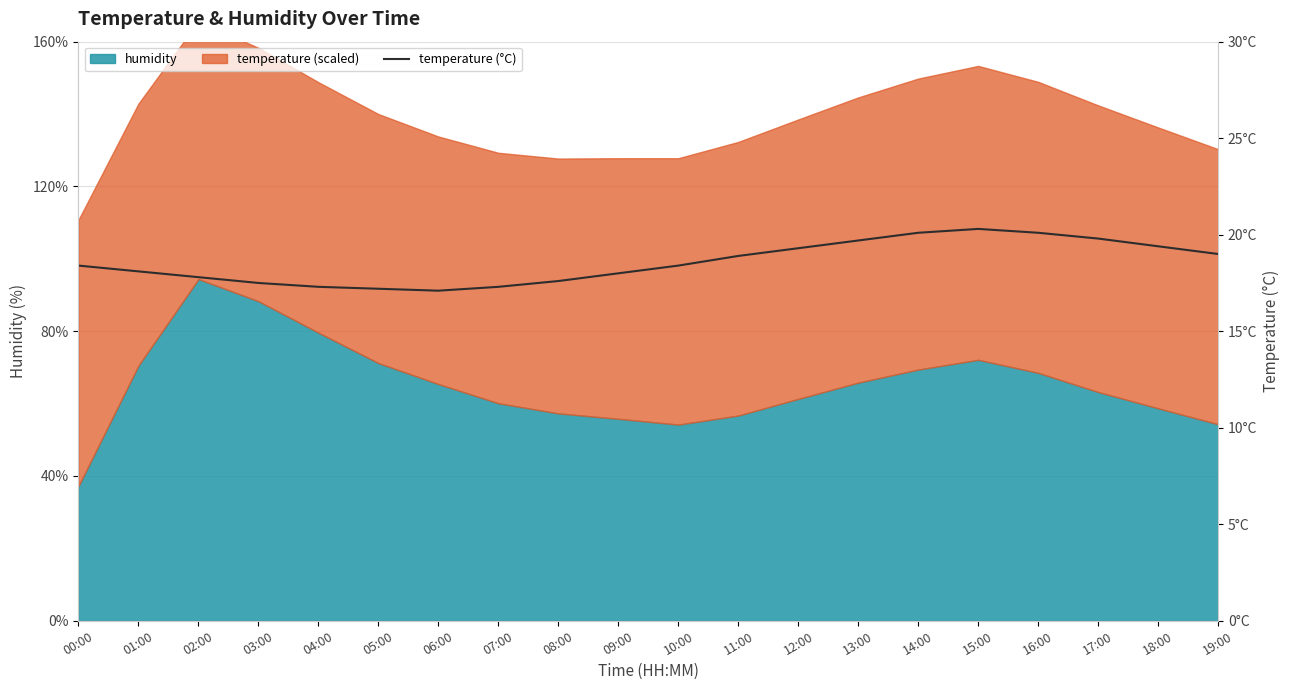

Reading left to right, what are all the values shown in this chart?

00:00=18.4	01:00=18.1	02:00=17.8	03:00=17.5	04:00=17.3	05:00=17.2	06:00=17.1	07:00=17.3	08:00=17.6	09:00=18.0	10:00=18.4	11:00=18.9	12:00=19.3	13:00=19.7	14:00=20.1	15:00=20.3	16:00=20.1	17:00=19.8	18:00=19.4	19:00=19.0